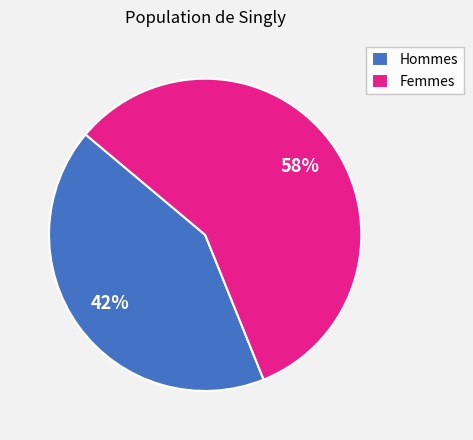

Which has a higher value, Femmes or Hommes?

Femmes